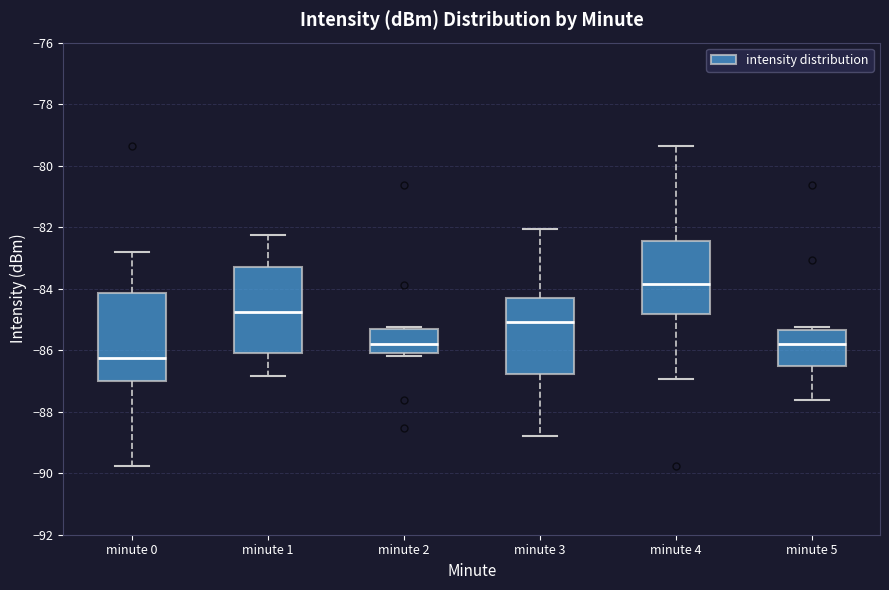

Reading left to right, read every box against the y-axis: the position of its median line, the range the box covers, and the ends of its whiskers. The values are not printed on the chart, so give them approximately, as read against the axis.

minute 0: median -86.2, box -87.0 to -84.2, whiskers -89.8 to -82.8
minute 1: median -84.8, box -86.0 to -83.2, whiskers -86.8 to -82.2
minute 2: median -85.8, box -86.0 to -85.4, whiskers -86.2 to -85.2
minute 3: median -85.0, box -86.8 to -84.2, whiskers -88.8 to -82.0
minute 4: median -83.8, box -84.8 to -82.4, whiskers -87.0 to -79.4
minute 5: median -85.8, box -86.6 to -85.4, whiskers -87.6 to -85.2